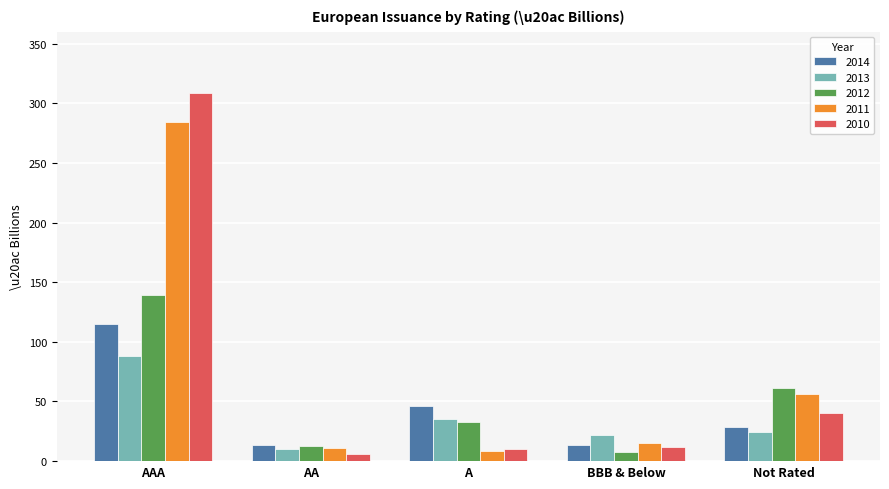

What is the sum of all 2012 values?

253.4